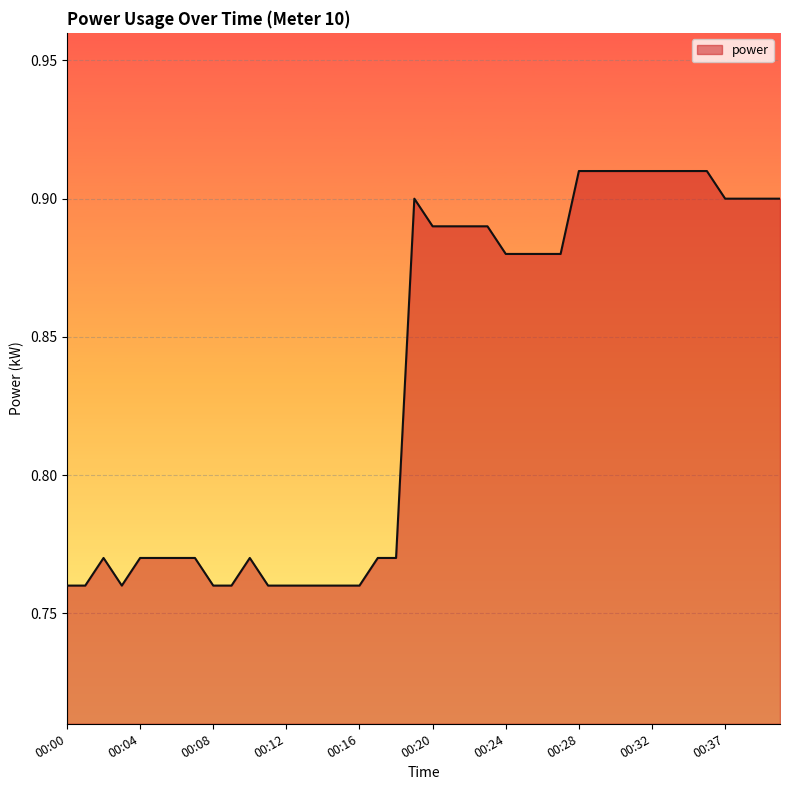

True or false: there are more than 0 points higher than both neighbors.

True